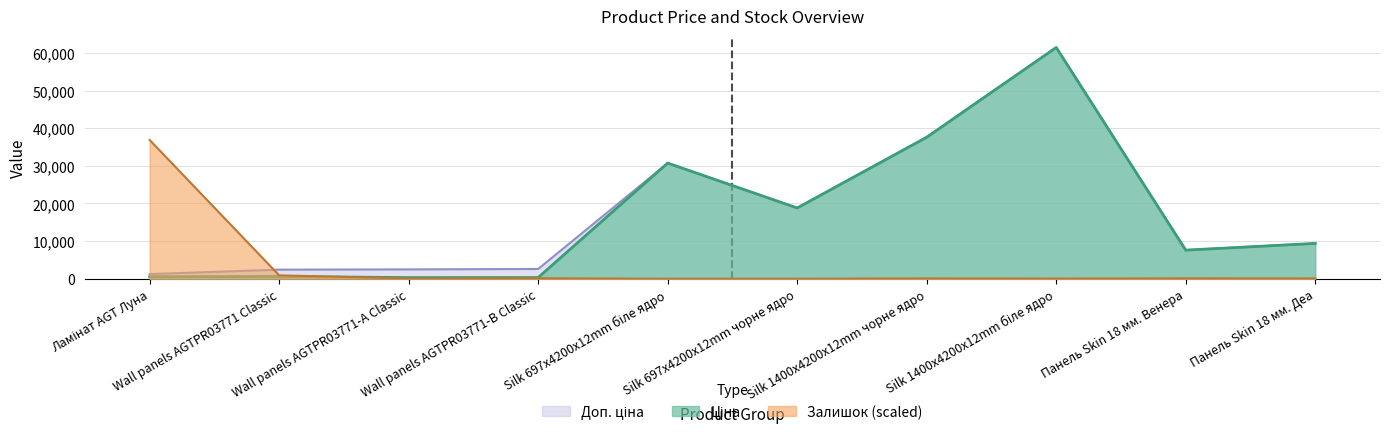

List the series in order of their peak value, highest first.

Ціна, Доп. ціна, Залишок